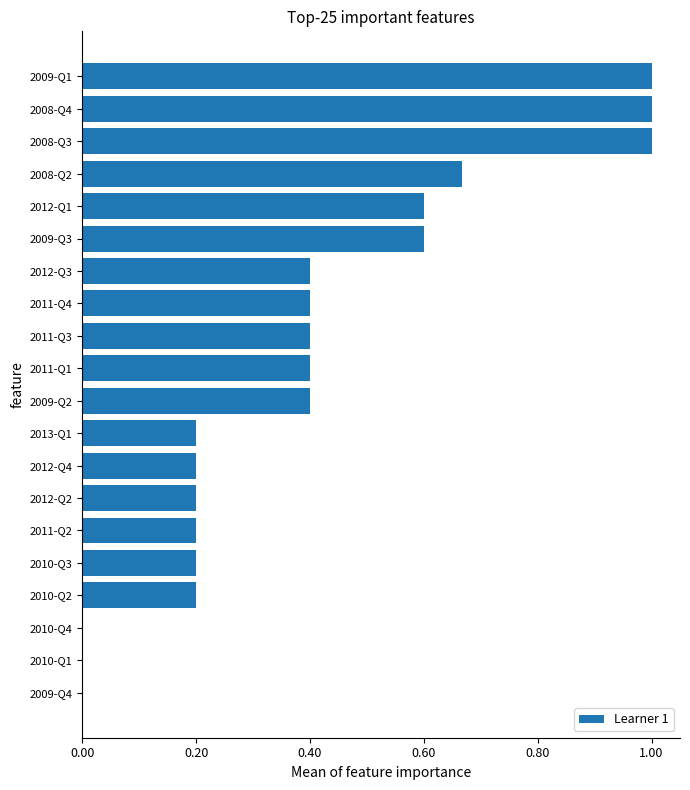

How many bars are there in total?

20